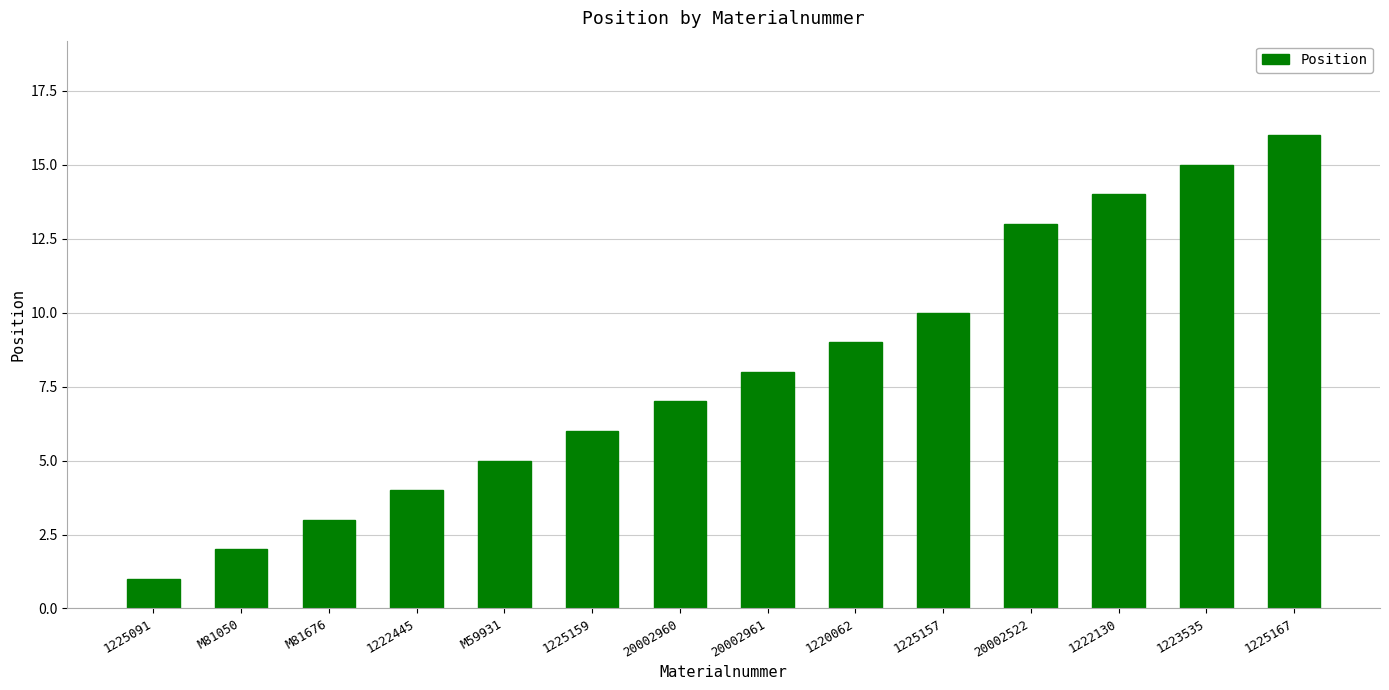

What is the minimum value shown in the chart?

1